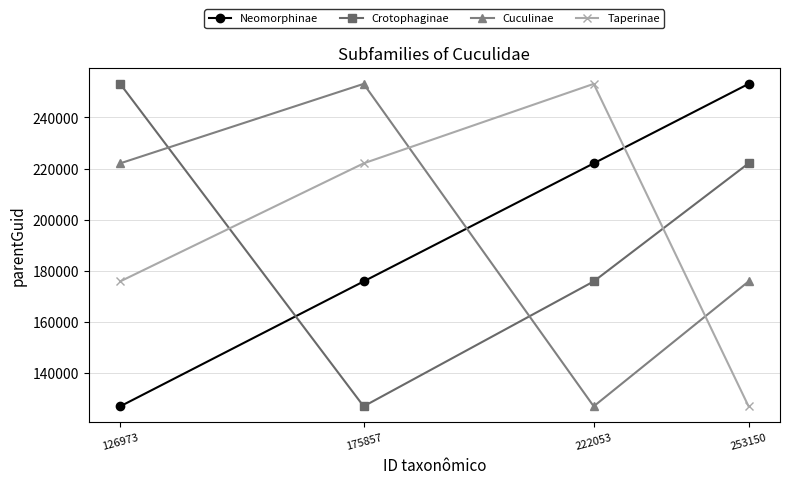

Where is Cuculinae nearest to the value 190061?

253150